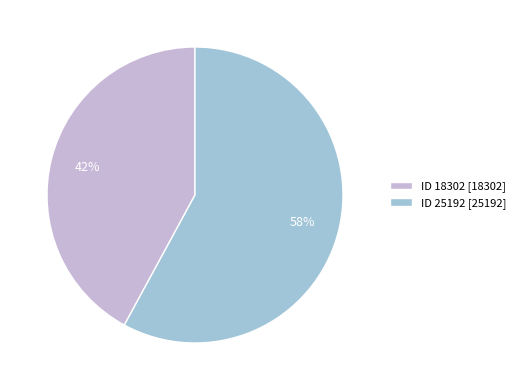

Do ID 25192 [25192] and ID 18302 [18302] together represent more than half of the pie?

Yes